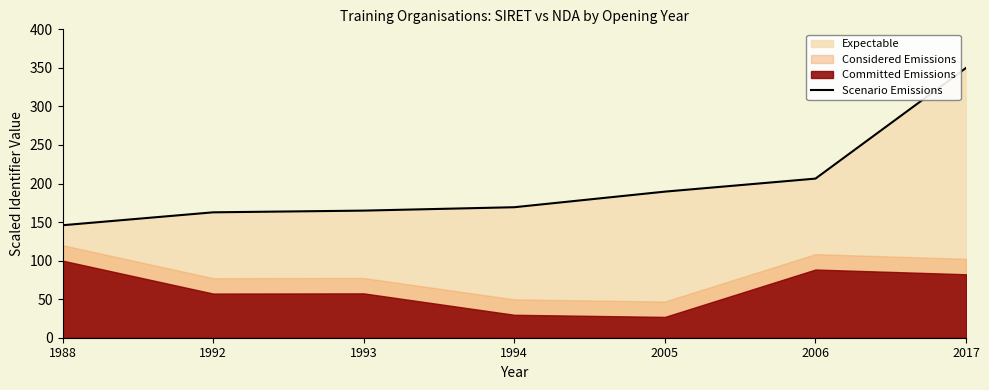

List the labels in order of value, largest first.

2017, 2006, 2005, 1994, 1993, 1992, 1988